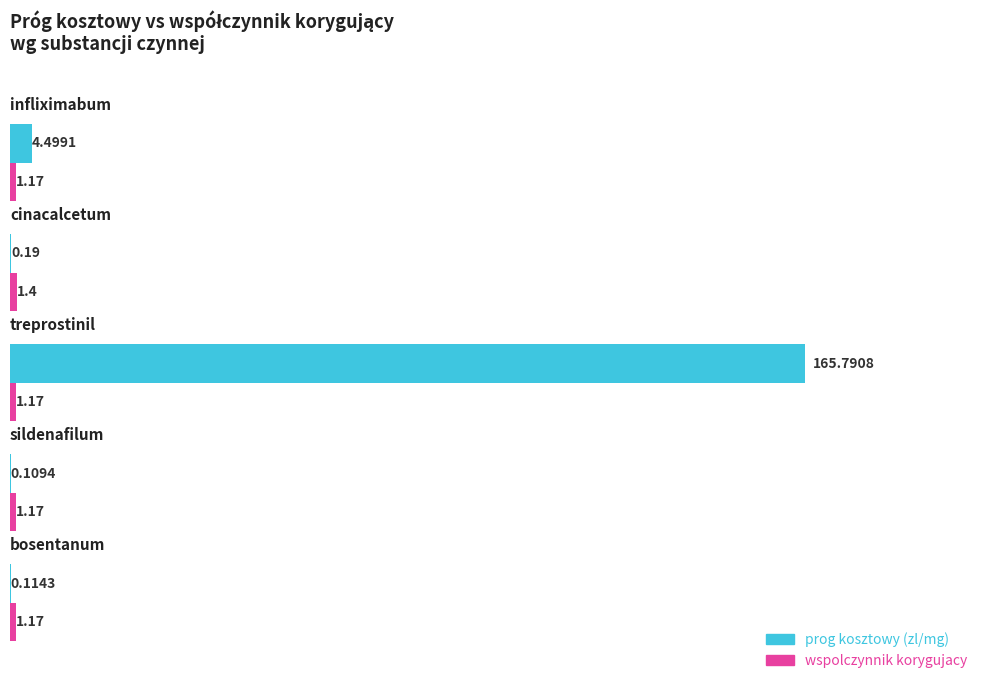

Which series has the largest total across all categories?

prog kosztowy (zl/mg)